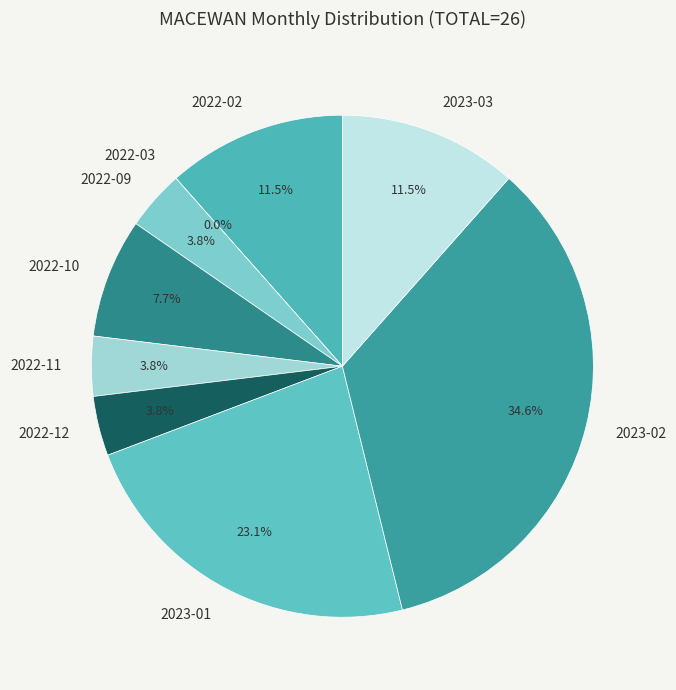

To the nearest percent, what percentage of the pie is 2023-03?

12%